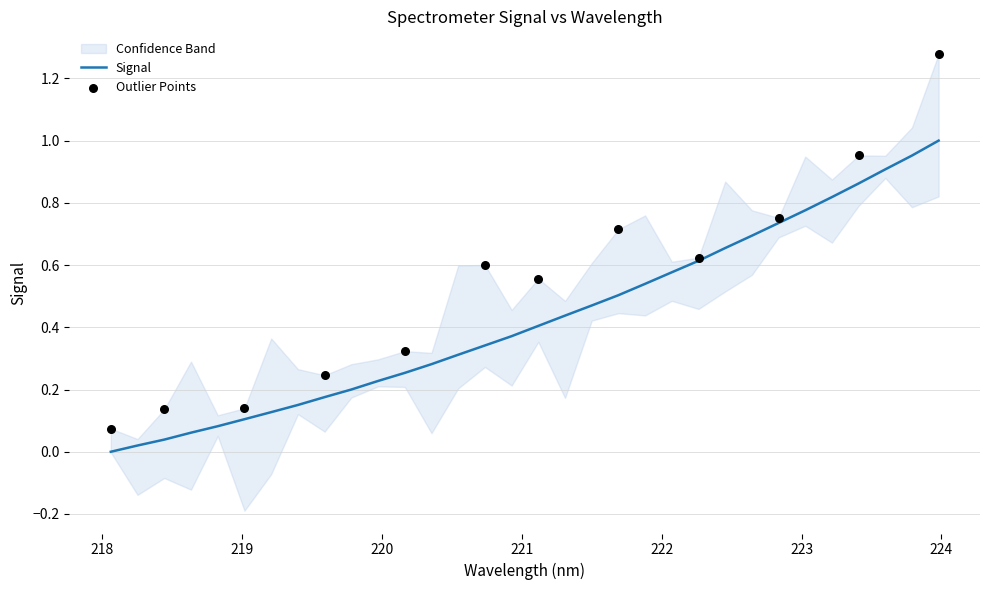

What is the change in value from 222.8355 to 223.408?

+0.1